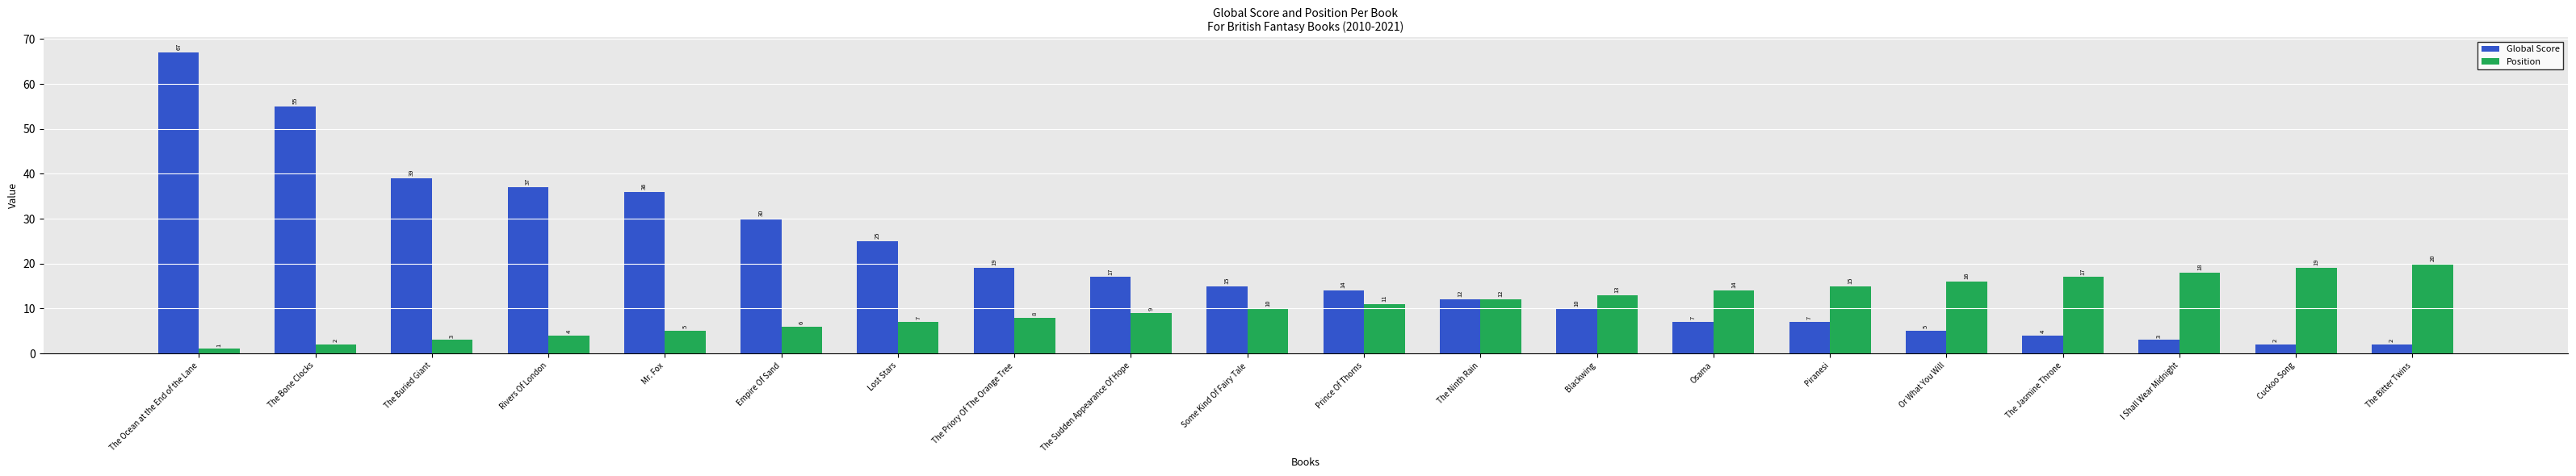

How many values in the Global Score series are below 15?

10